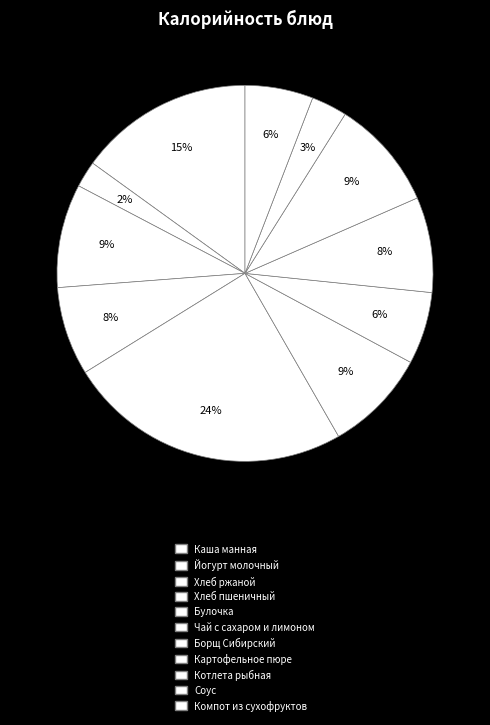

How many slices are in this pie chart?

11